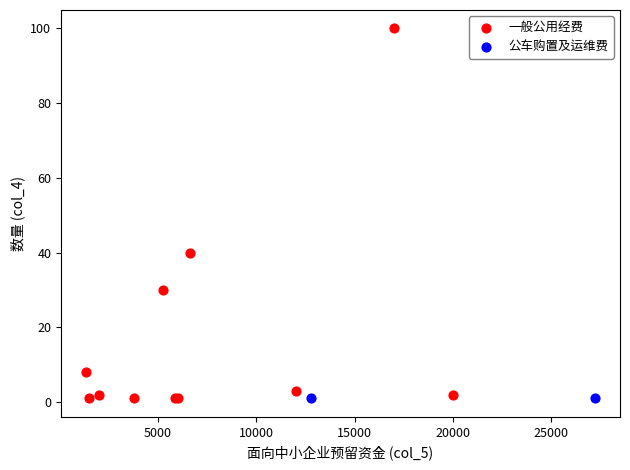

What are all the series names shown in the legend?

一般公用经费, 公车购置及运维费